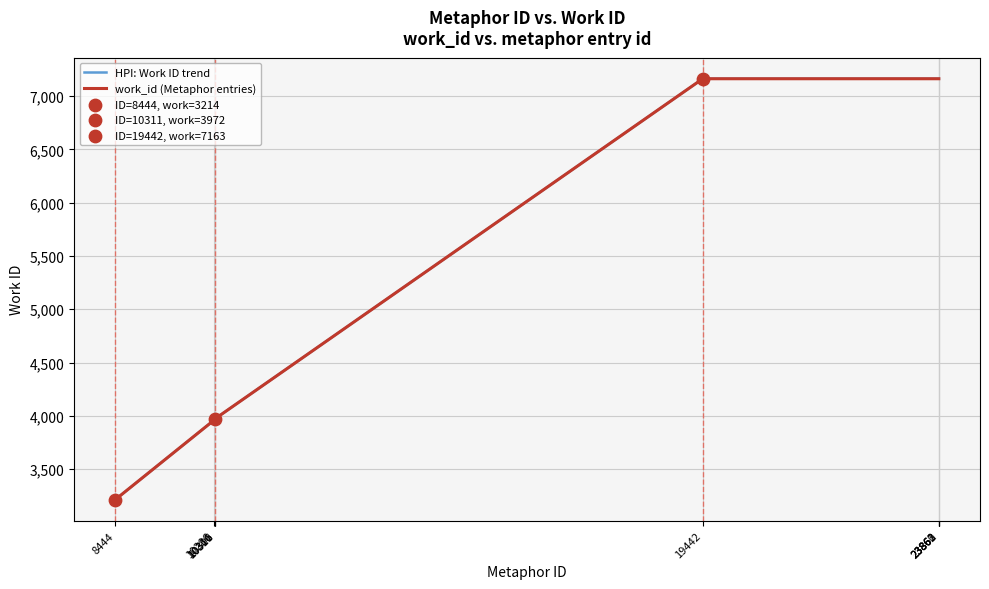

Does the chart have visible grid lines?

Yes